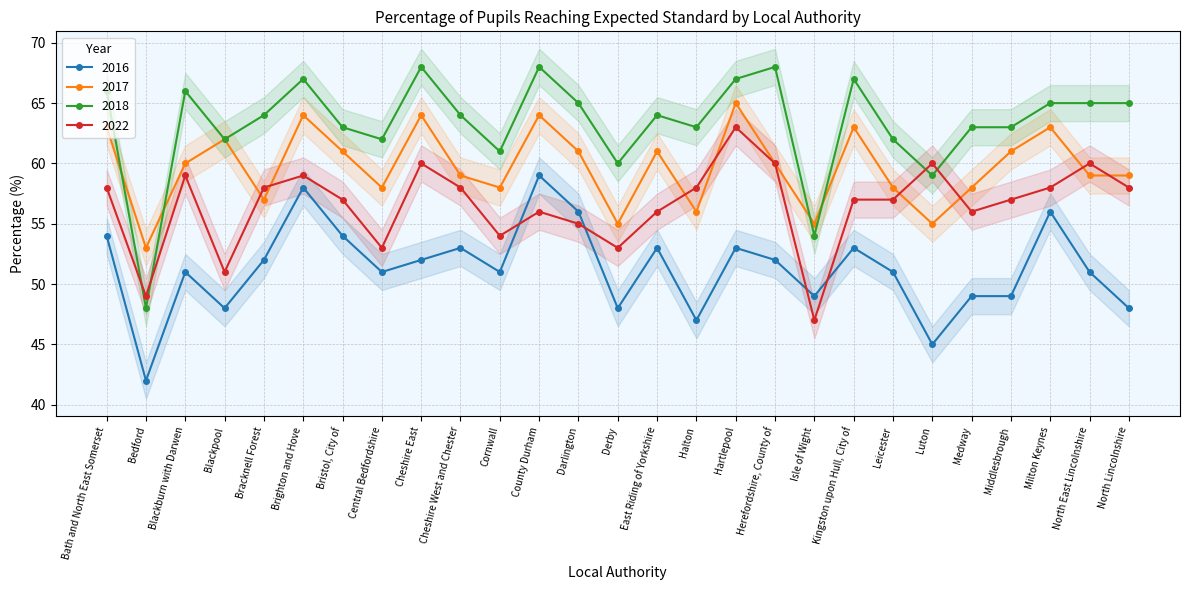

Is this an area chart (filled region under the line)?

No